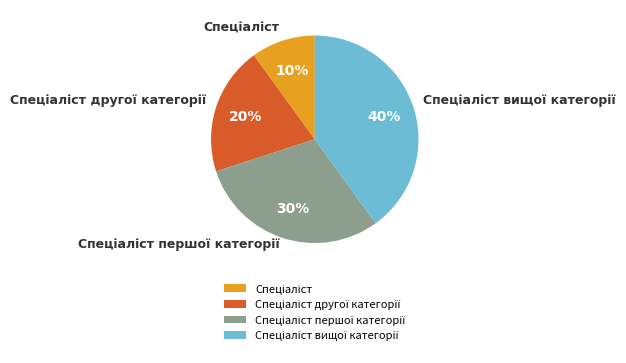

How many slices are in this pie chart?

4